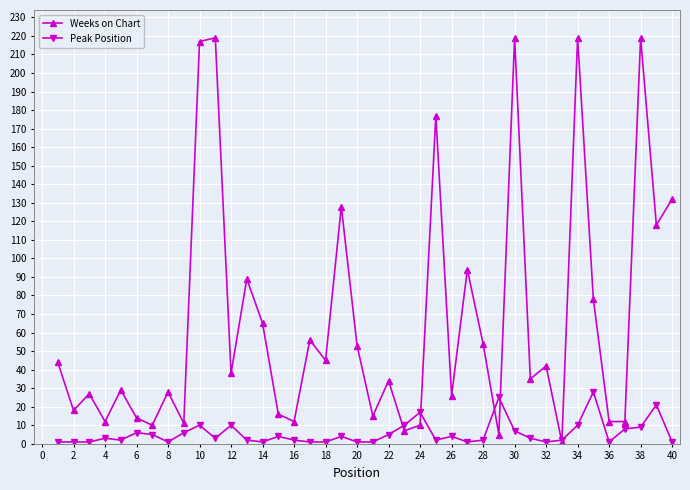

What is the greatest value displayed?

219